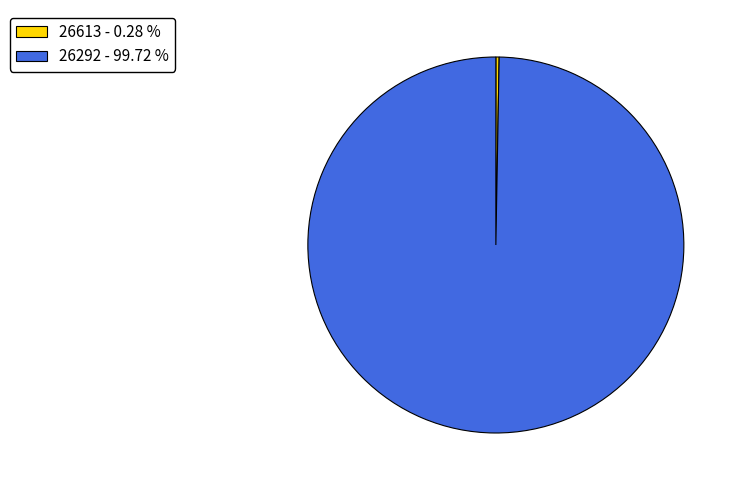

Between 26292 - 99.72 % and 26613 - 0.28 %, which is larger?

26292 - 99.72 %